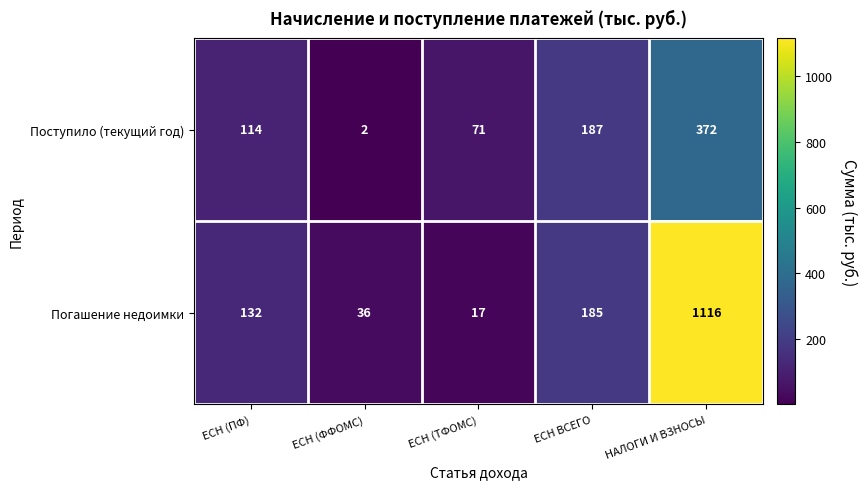

What is the maximum value shown in the chart?

1116